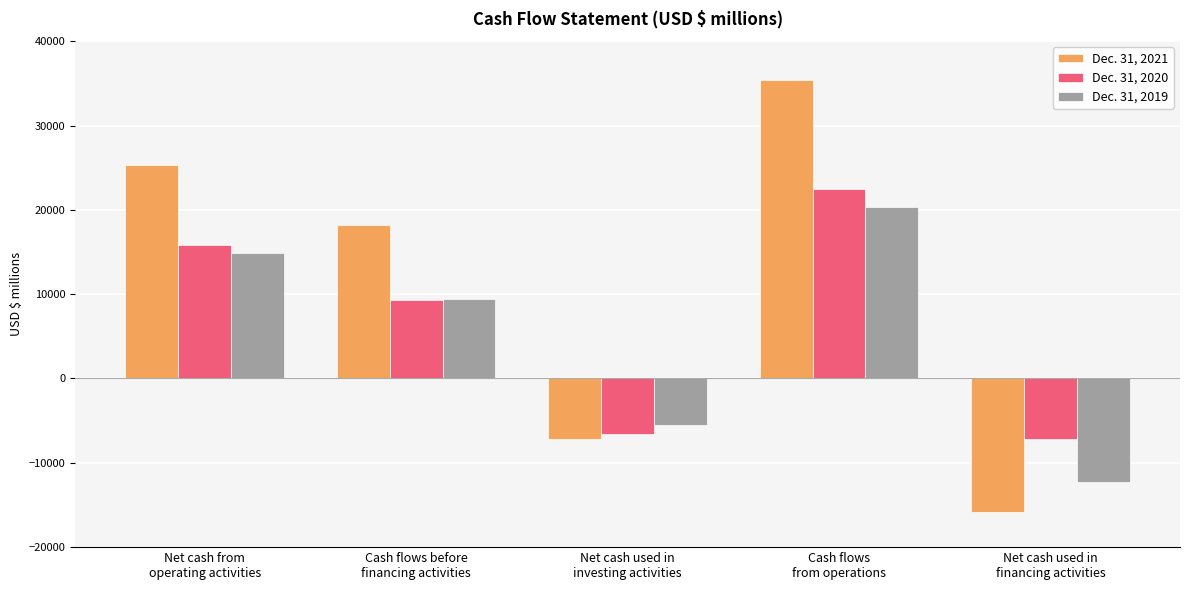

The Dec. 31, 2019 series shows 20374 at Cash flows
from operations. True or false?

True